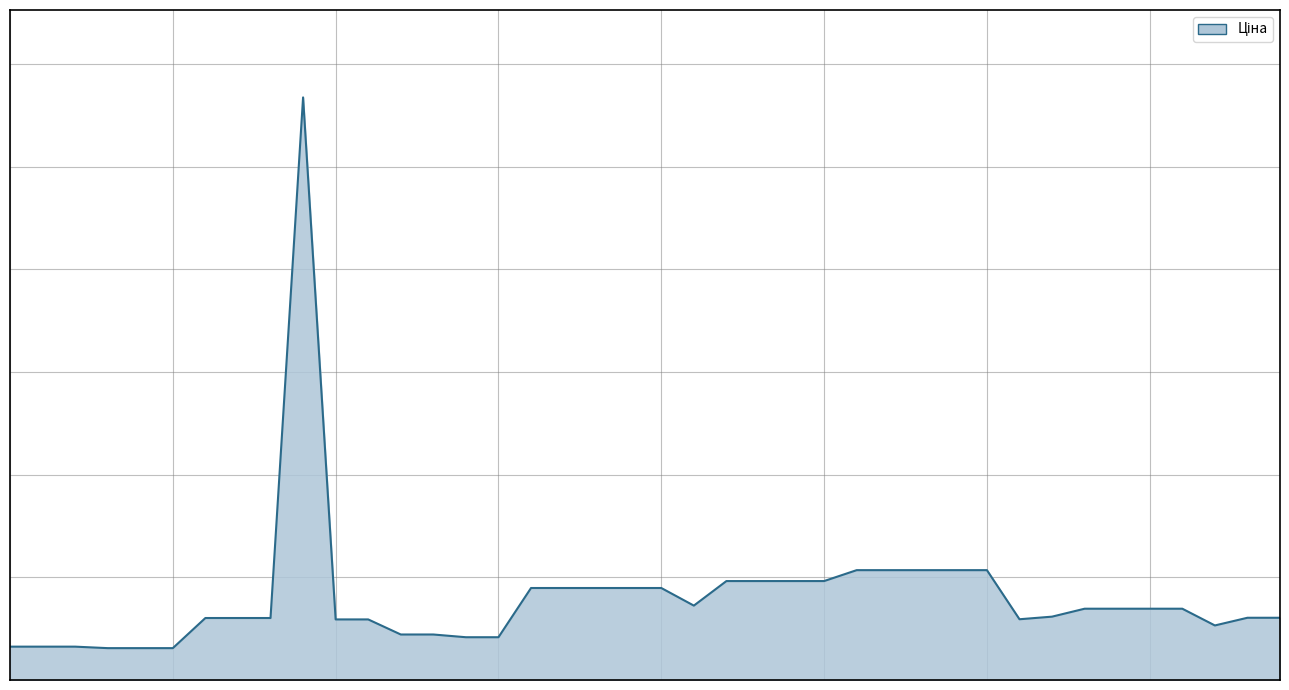

Reading left to right, what are all the values shown in this chart?

324.8	324.8	324.8	310.3	310.3	310.3	603.7	603.7	603.7	5673.8	589.9	589.9	443.1	443.1	416.6	416.6	895.9	895.9	895.9	895.9	895.9	724.5	963.5	963.5	963.5	963.5	1069.8	1069.8	1069.8	1069.8	1069.8	591.6	617.0	694.3	694.3	694.3	694.3	531.3	606.1	606.1